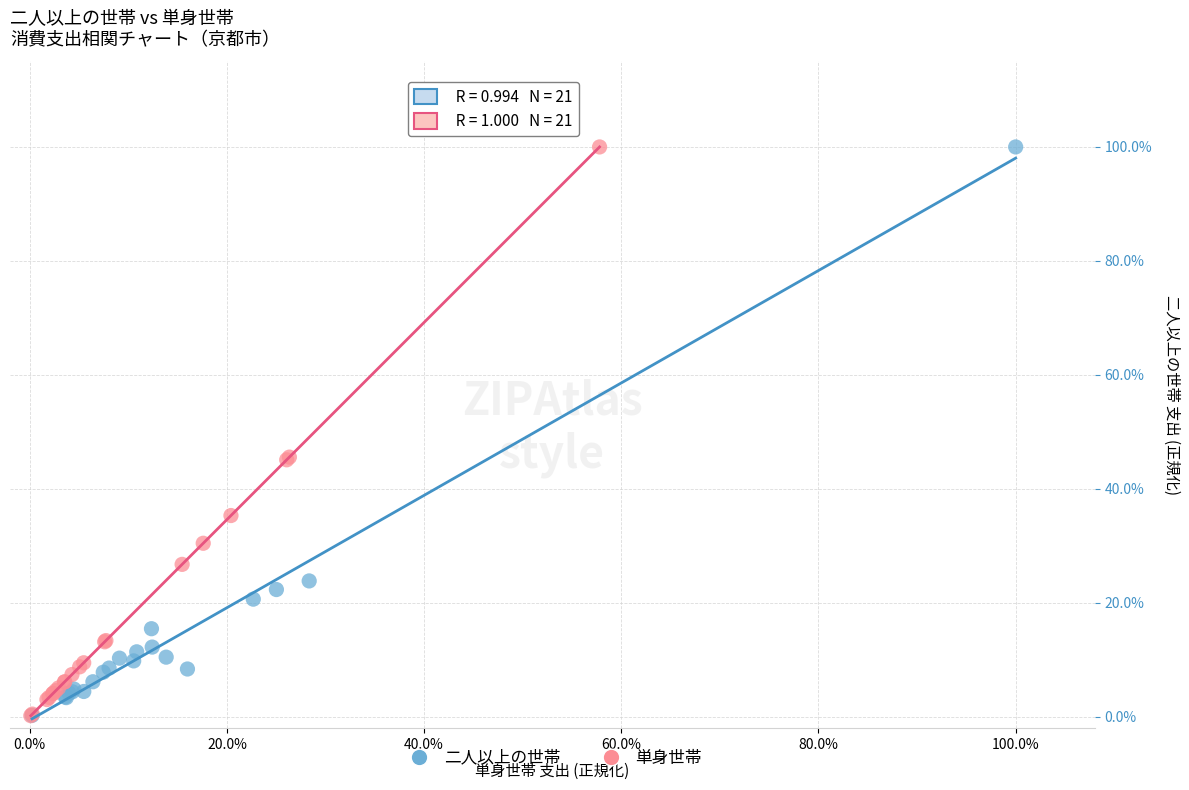

What are all the series names shown in the legend?

二人以上の世帯, 単身世帯